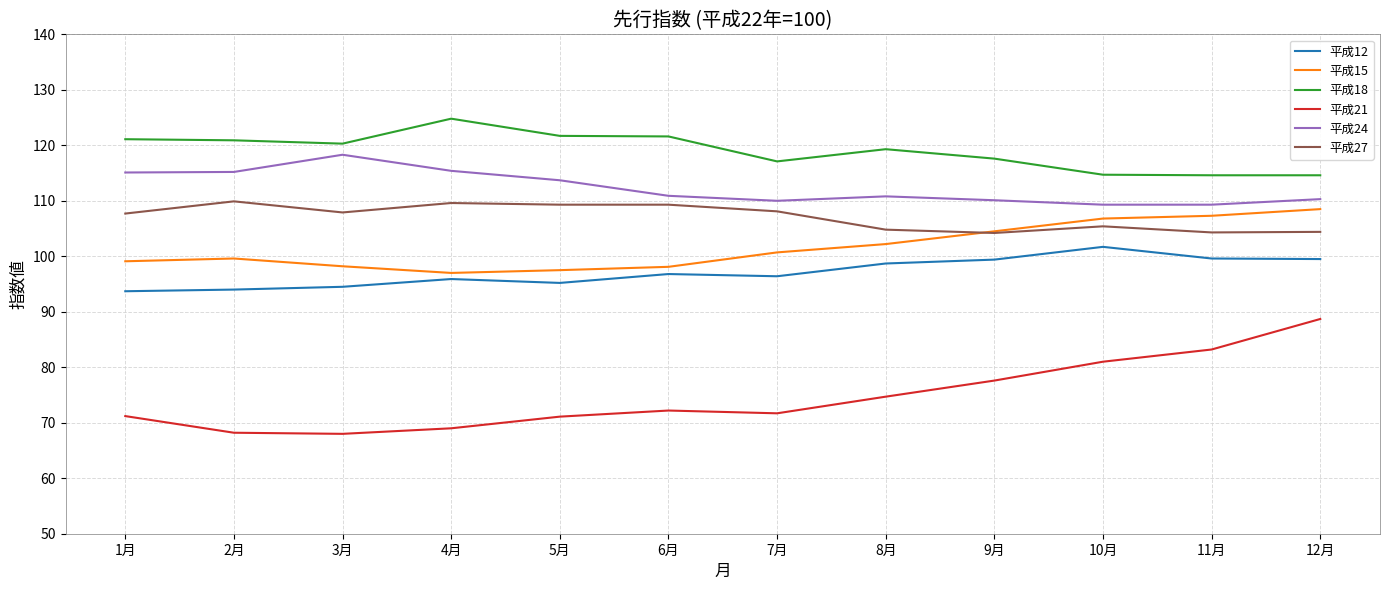

Does the chart have visible grid lines?

Yes